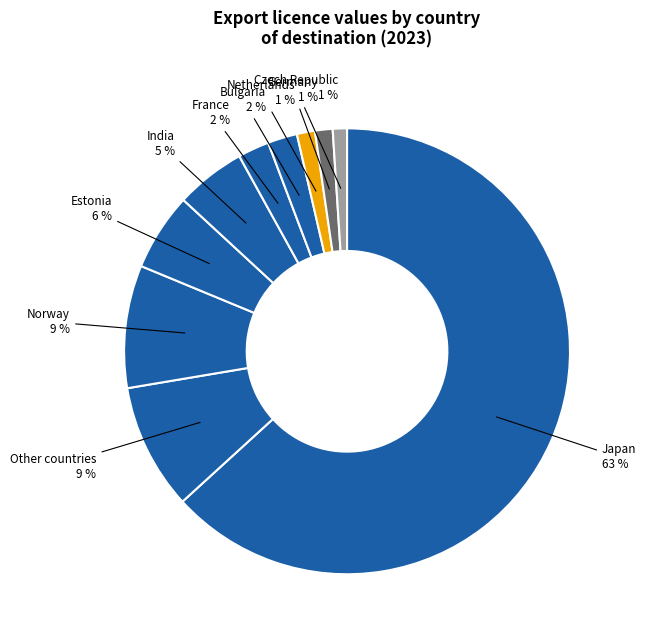

To the nearest percent, what percentage of the pie is Czech Republic?

1%